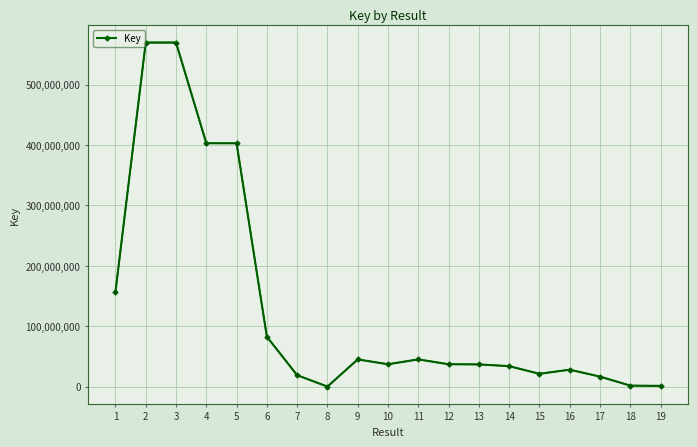

How many data points does each series have?

19